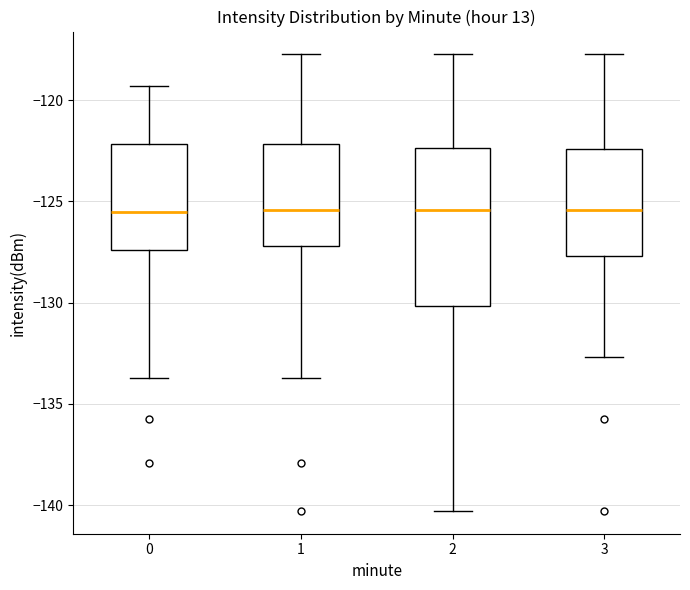

Where is the upper edge of the box at x = 0 on the y-axis? The values are not printed on the chart, so give them approximately, as read against the axis.

-122.0